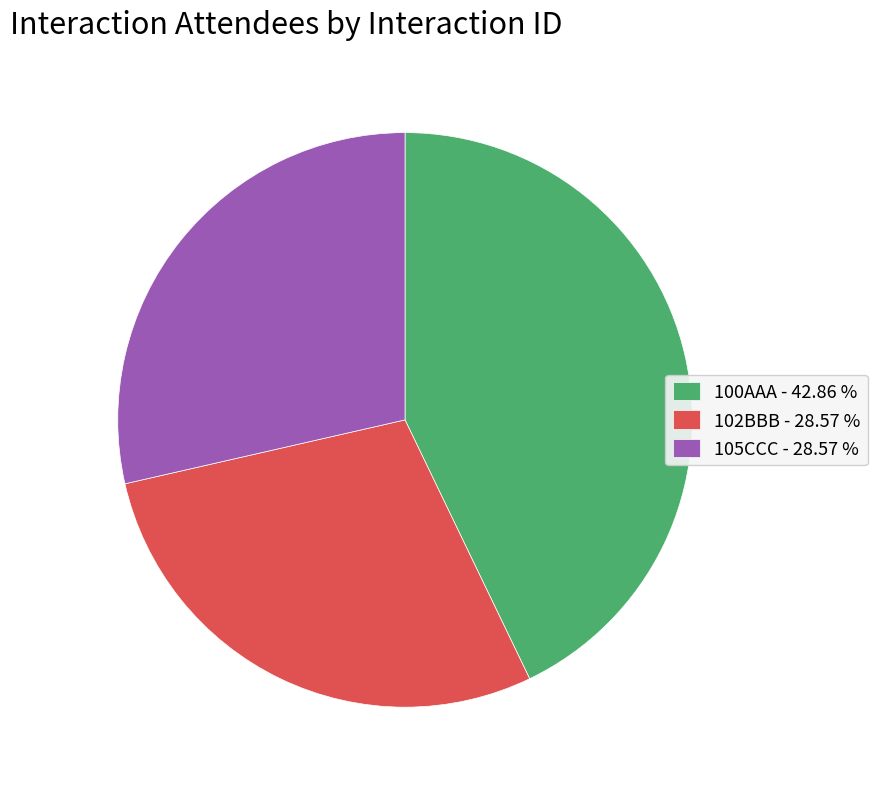

Does 102BBB - 28.57 % represent more than half of the total?

No